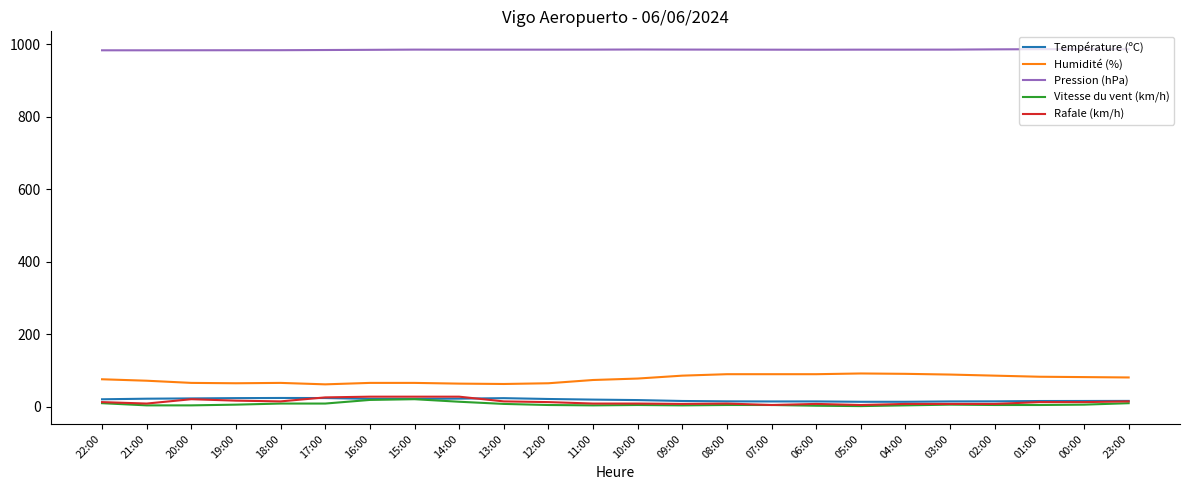

What is the maximum value shown in the chart?

986.7